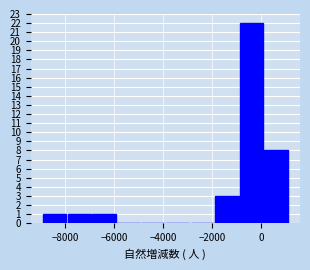

Reading left to right, list every bar in this chart as the range it spans on the x-axis followed by its height. Neither the bar edges nor the heights are printed on the chart, so give them approximately, as read against the axes.

-8800 to -7800: 1
-7800 to -6800: 1
-6800 to -5800: 1
-5800 to -4800: 0
-4800 to -3800: 0
-3800 to -2800: 0
-2800 to -1800: 0
-1800 to -800: 3
-800 to 200: 22
200 to 1200: 8